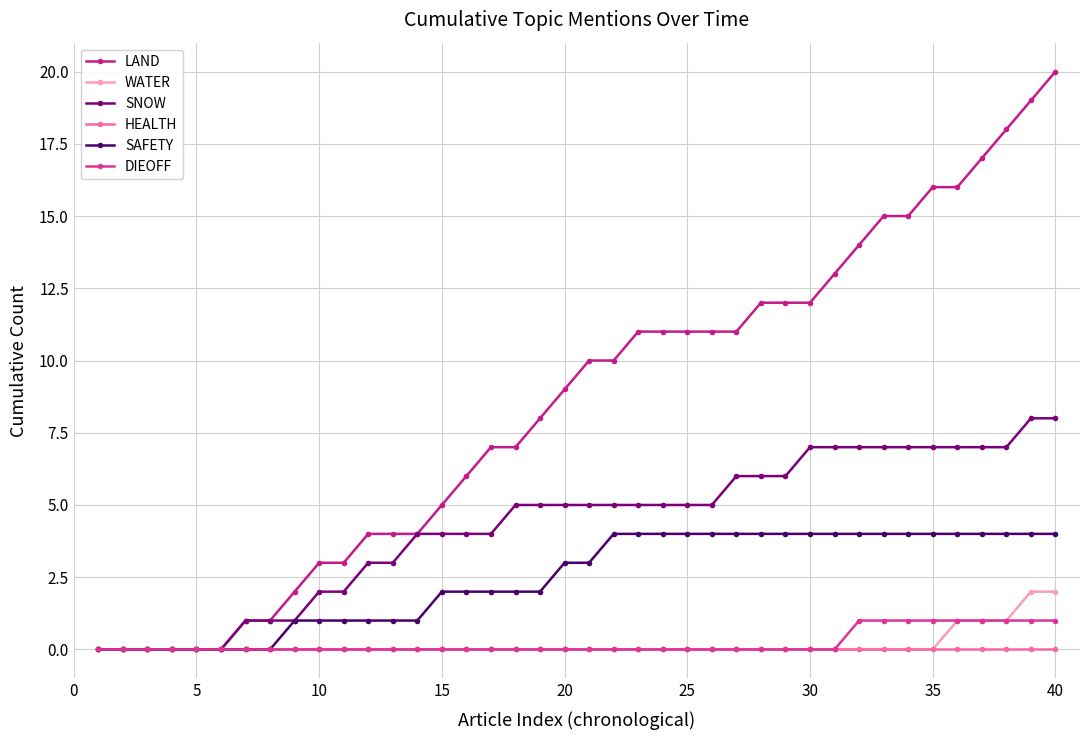

At how many categories does at least one series exceed 7?

22